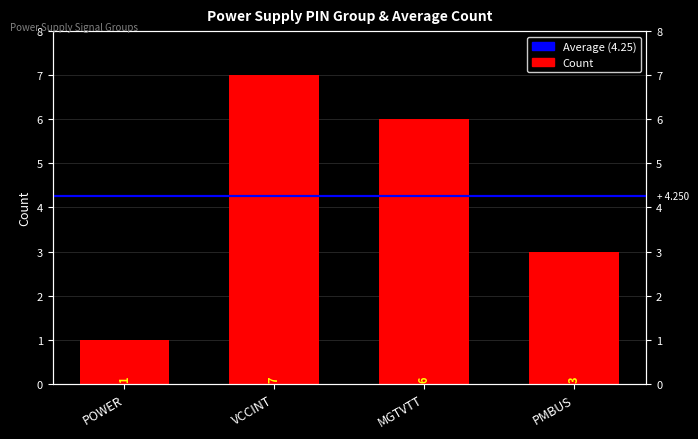

Rank the categories by value from lowest to highest.

POWER, PMBUS, MGTVTT, VCCINT